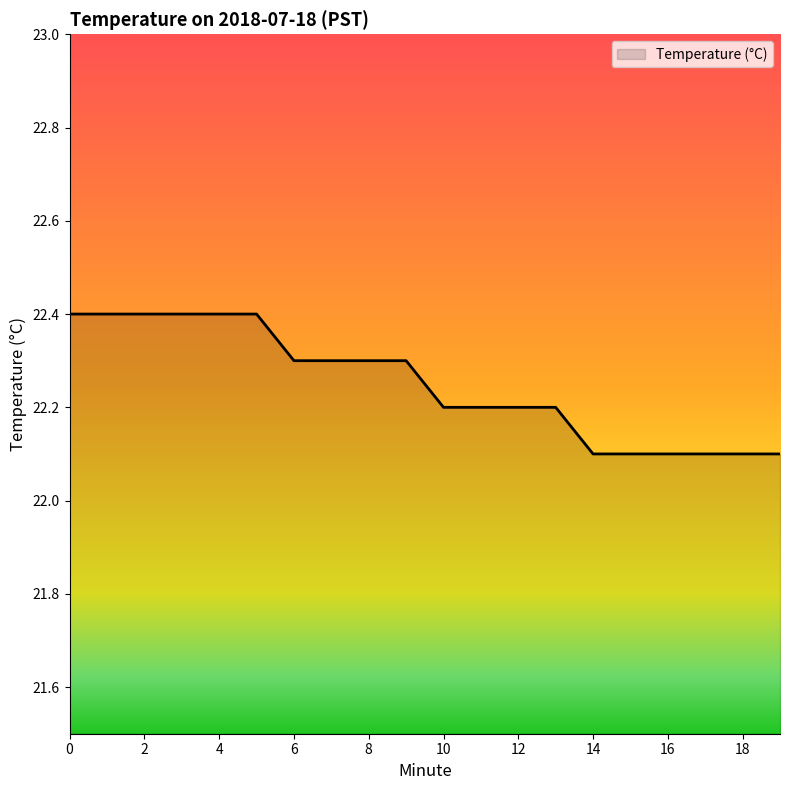

Reading left to right, list all the values displayed in this chart.

22.4	22.4	22.4	22.4	22.4	22.4	22.3	22.3	22.3	22.3	22.2	22.2	22.2	22.2	22.1	22.1	22.1	22.1	22.1	22.1